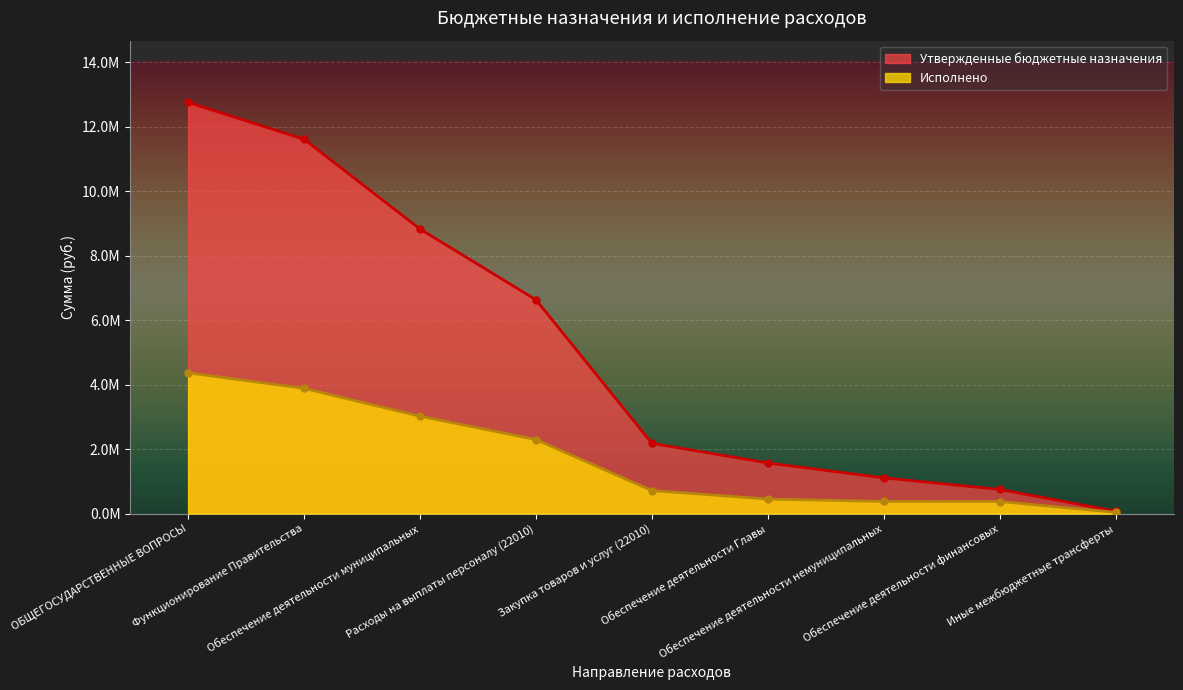

Which series has the largest total across all categories?

Утвержденные бюджетные назначения